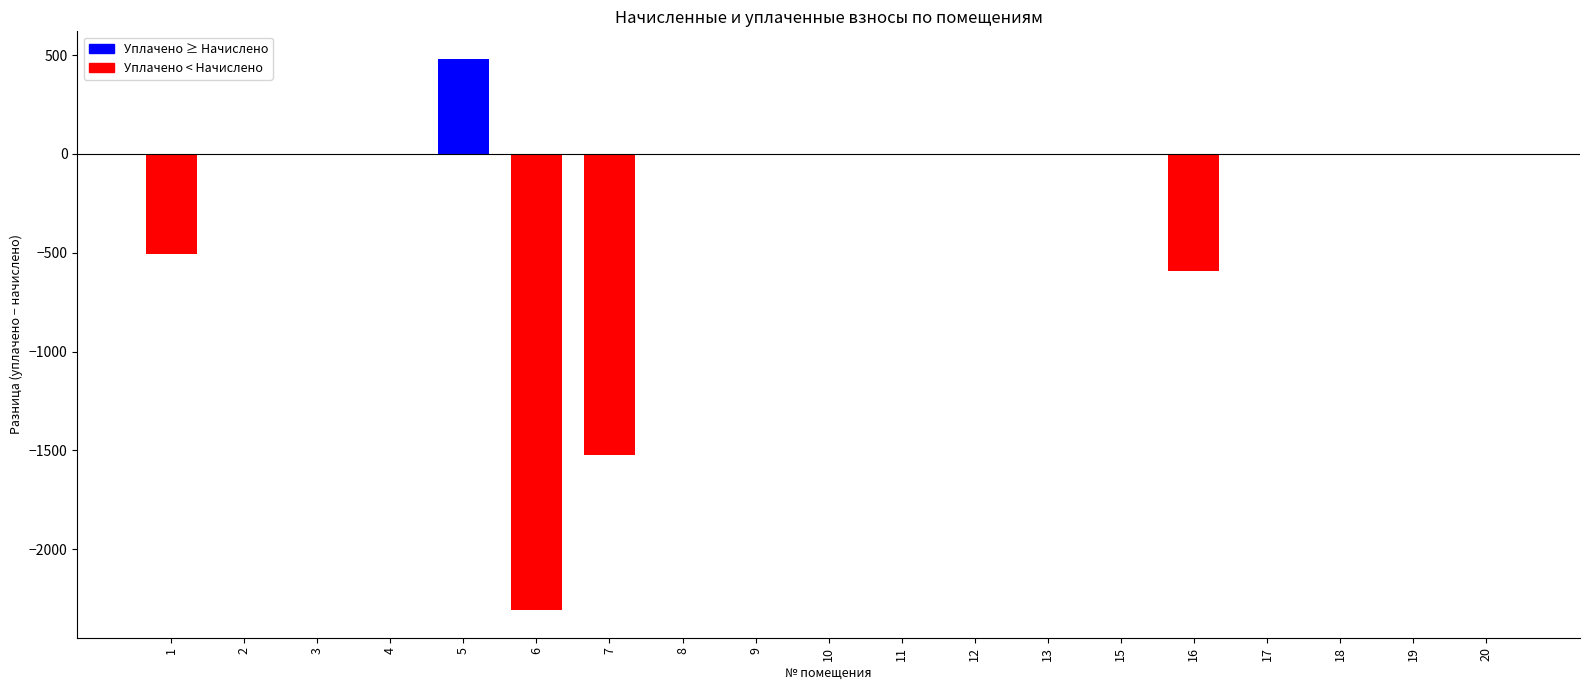

What is the change in value from 1 to 6?

-1800.5